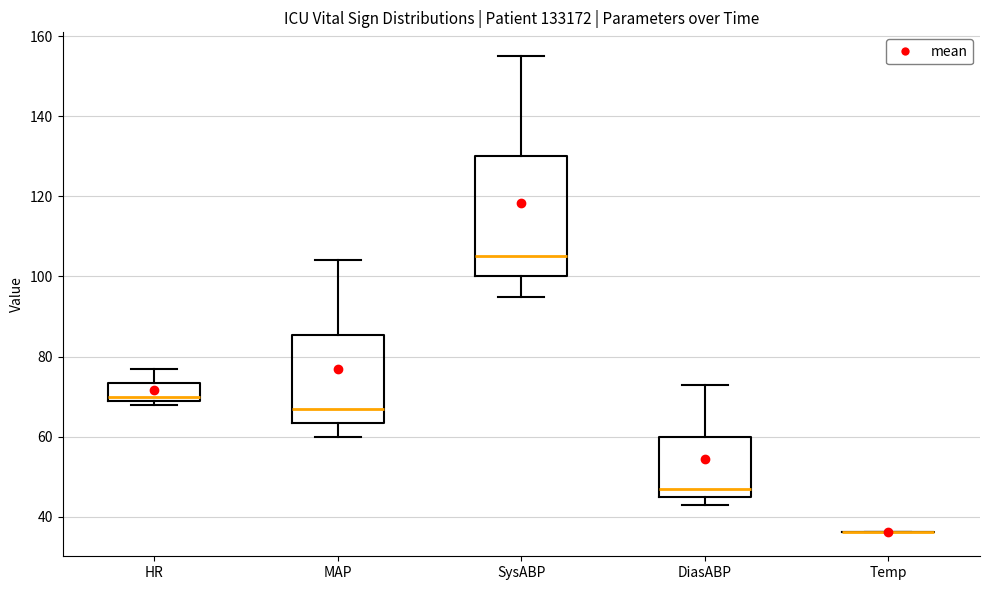

Comparing the boxes themselves (not the whiskers), which one is the tallest?

SysABP